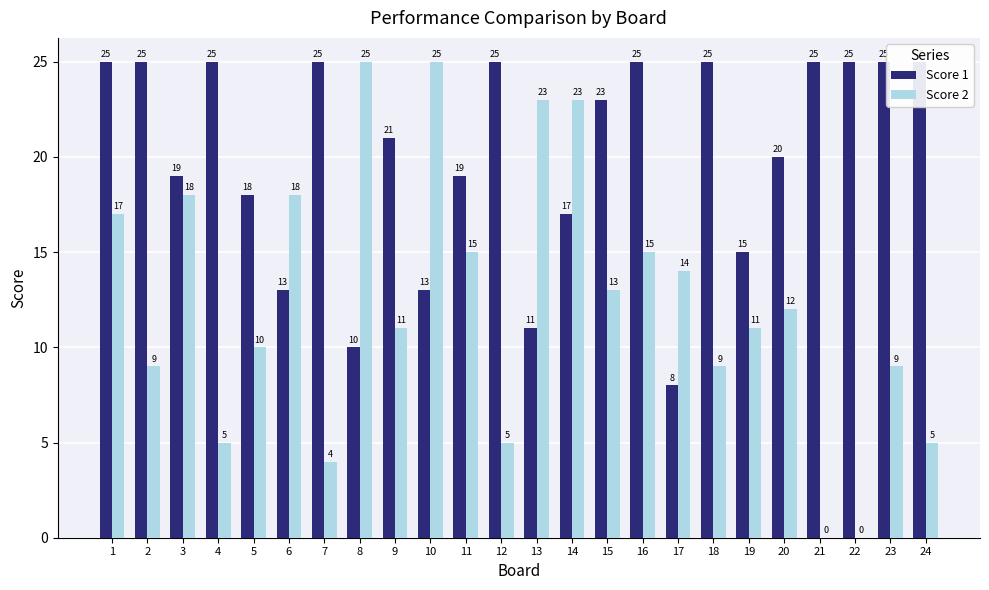

Where does the Score 1 series first go above 23?

1